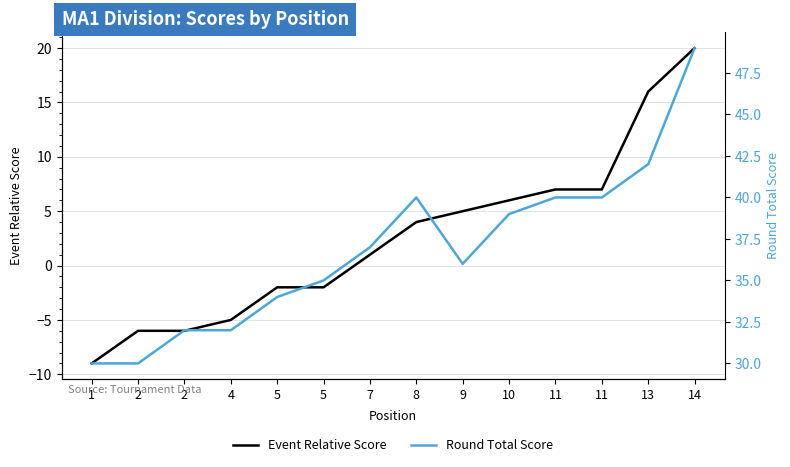

True or false: Event Relative Score and Round Total Score cross at least once.

False